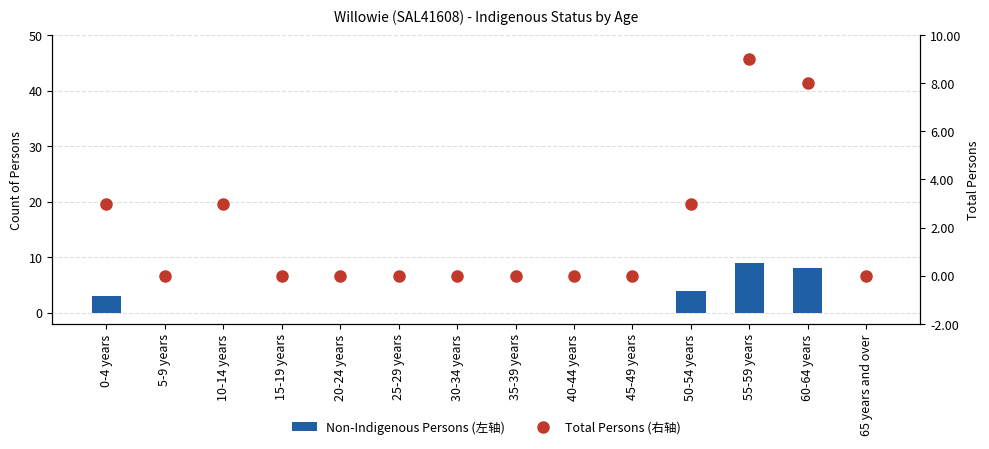

What are all the series names shown in the legend?

Non-Indigenous Persons (左轴), Total Persons (右轴)